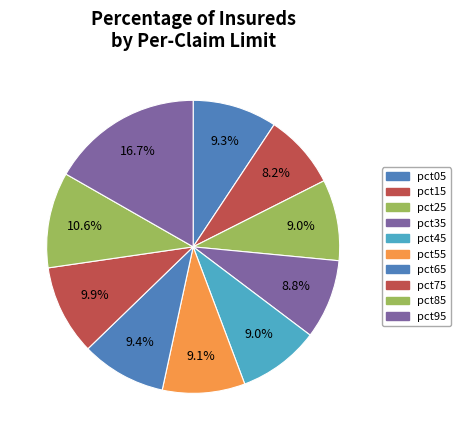

Which category has the biggest portion of the pie?

pct95